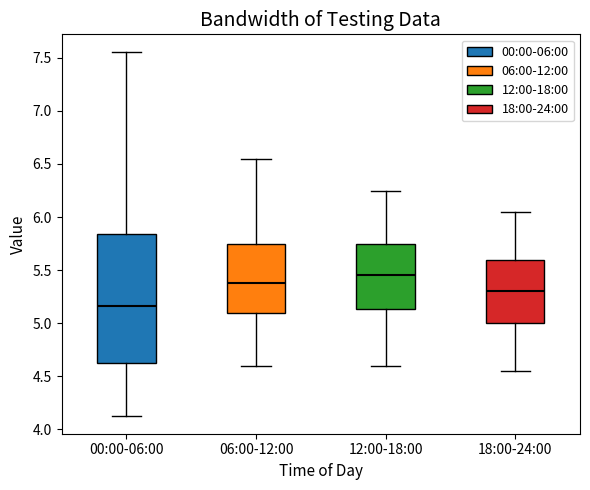

Comparing the boxes themselves (not the whiskers), which one is the tallest?

00:00-06:00